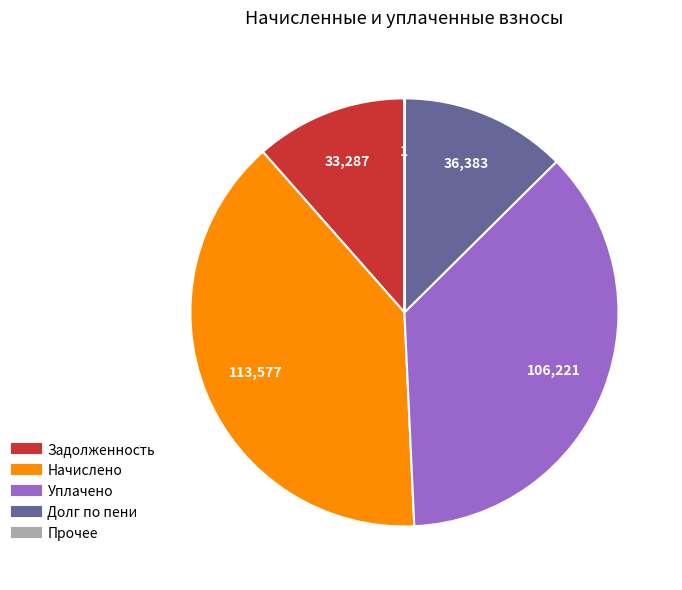

Is there any slice that represents more than half of the pie?

No